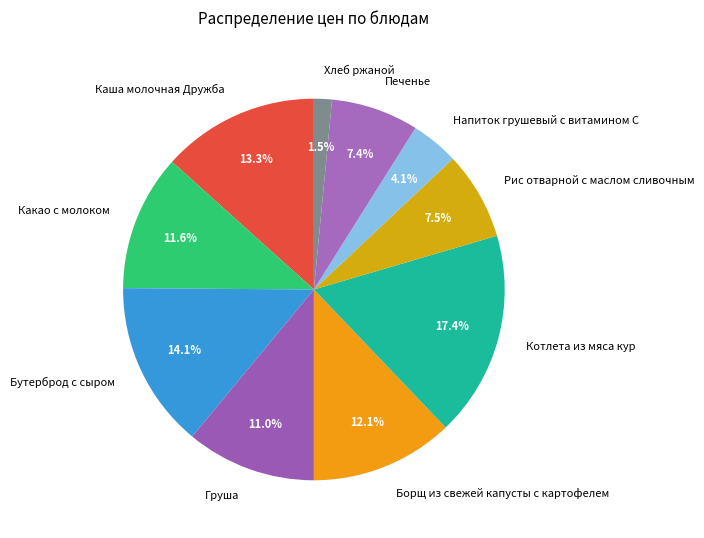

Is the sum of Печенье and Бутерброд с сыром greater than half?

No